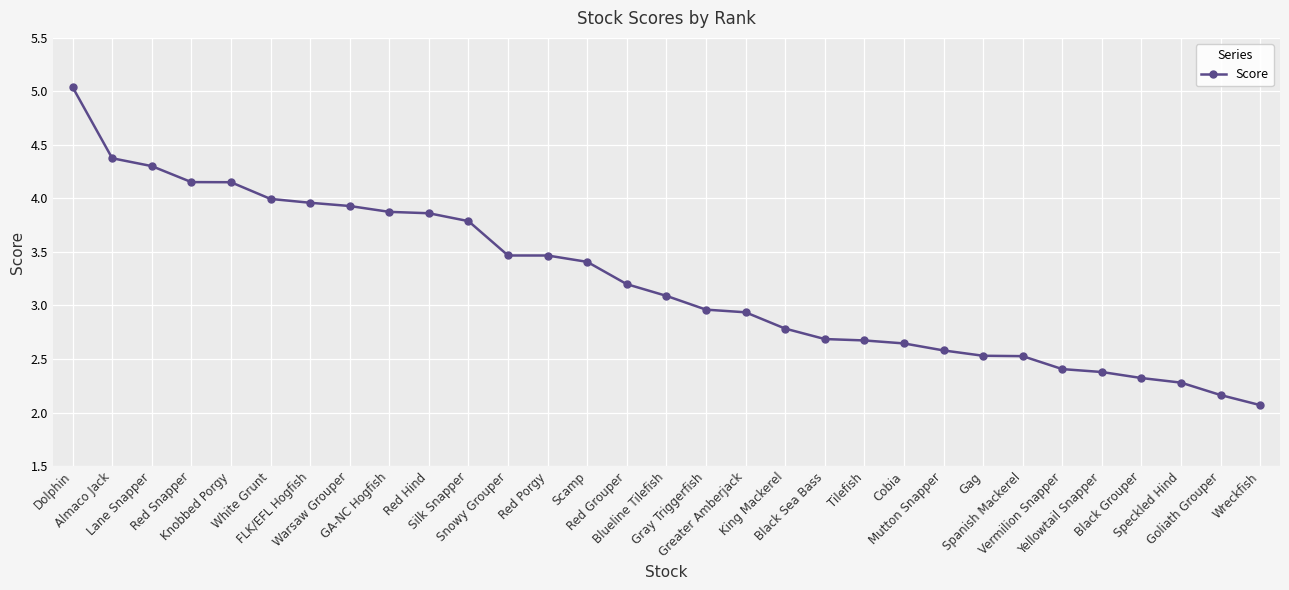

Does the chart display data point markers on the line(s)?

Yes